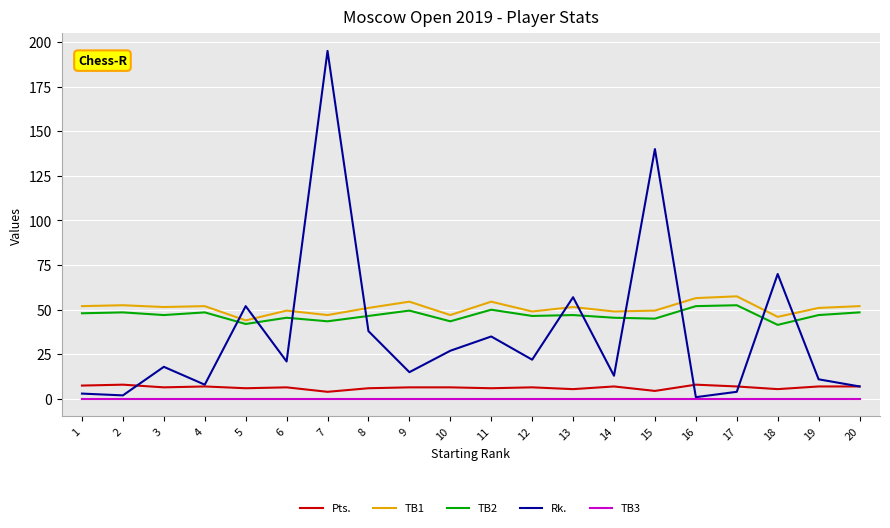

How many lines are shown in the chart?

5